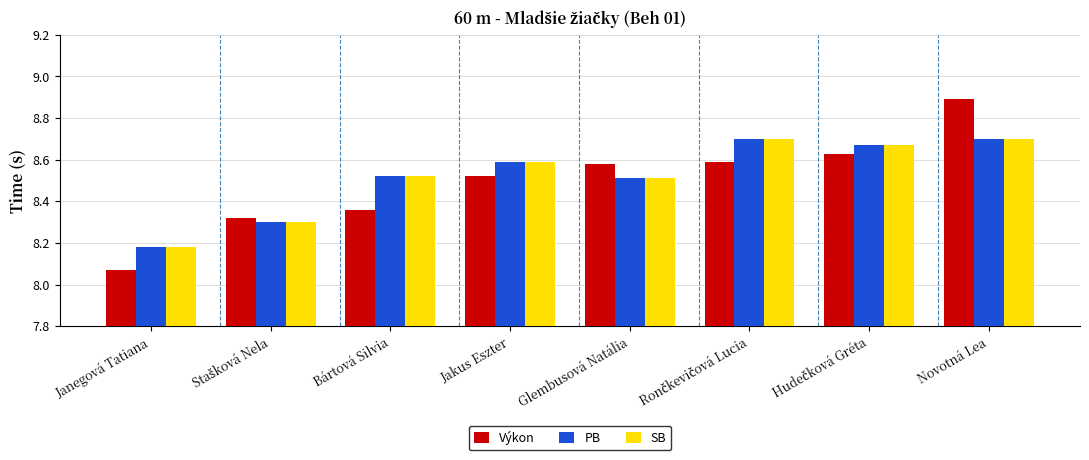

Which category has the highest value across all series?

Novotná Lea